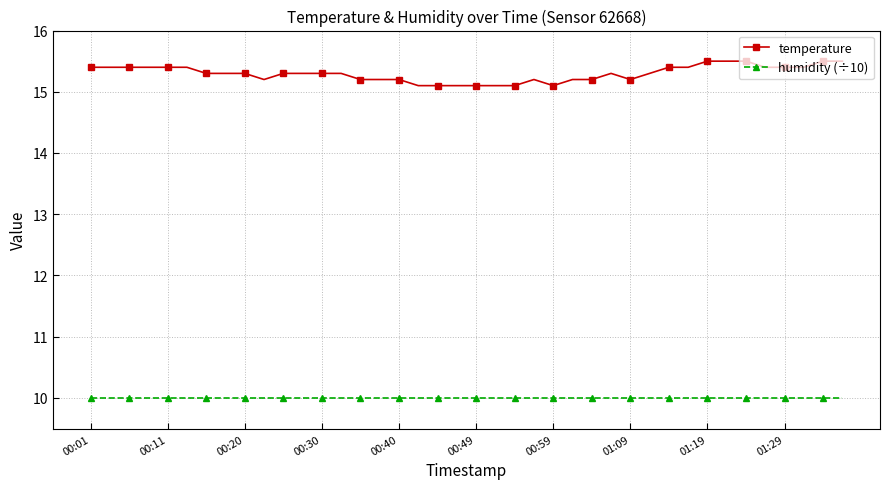

Reading left to right, what are all the values shown in this chart?

temperature: 15.4	15.4	15.4	15.4	15.4	15.4	15.3	15.3	15.3	15.2	15.3	15.3	15.3	15.3	15.2	15.2	15.2	15.1	15.1	15.1	15.1	15.1	15.1	15.2	15.1	15.2	15.2	15.3	15.2	15.3	15.4	15.4	15.5	15.5	15.5	15.4	15.4	15.4	15.5	15.5
humidity (÷10): 10.0	10.0	10.0	10.0	10.0	10.0	10.0	10.0	10.0	10.0	10.0	10.0	10.0	10.0	10.0	10.0	10.0	10.0	10.0	10.0	10.0	10.0	10.0	10.0	10.0	10.0	10.0	10.0	10.0	10.0	10.0	10.0	10.0	10.0	10.0	10.0	10.0	10.0	10.0	10.0